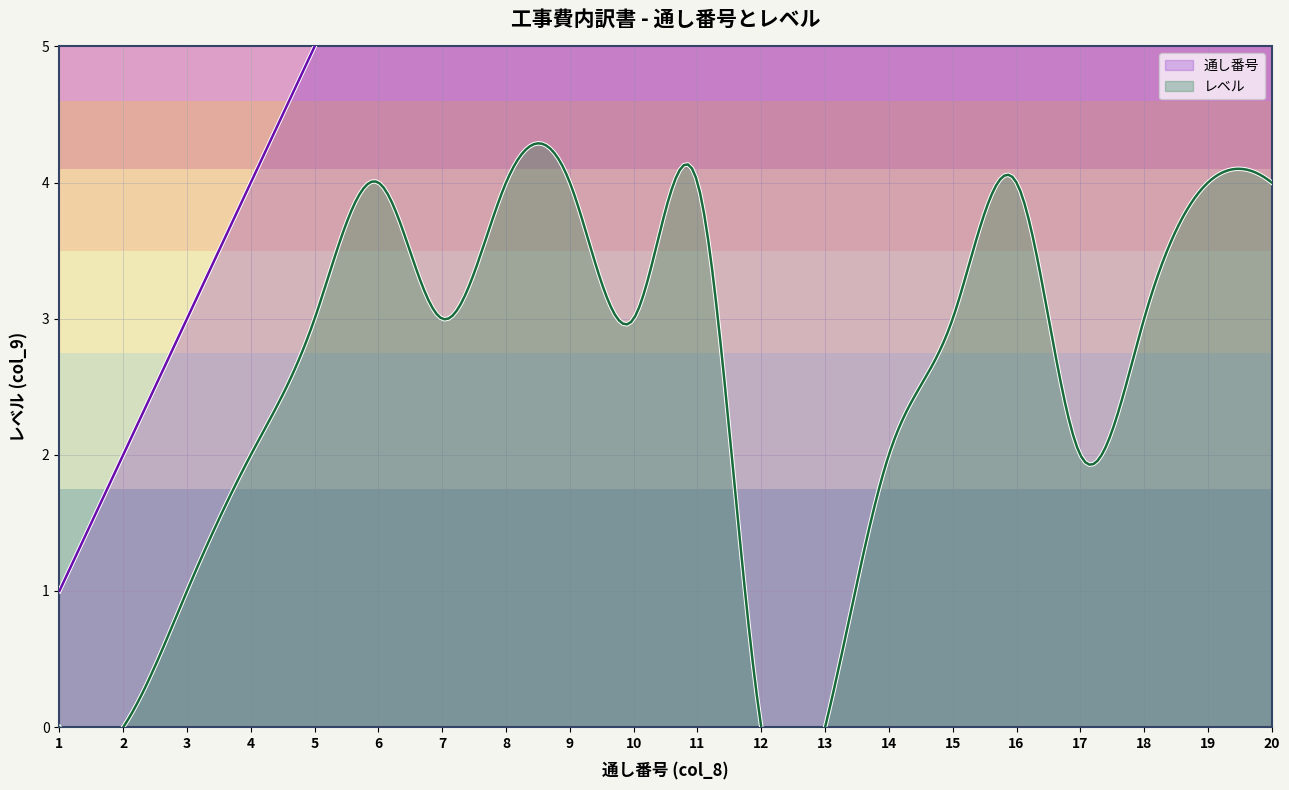

What is the total value across all series at 20?

24